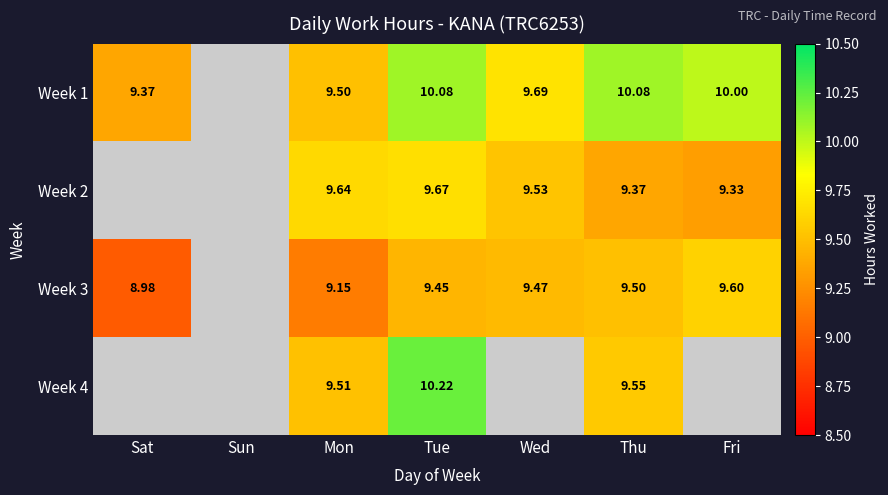

Which has a higher value, Fri or Thu?

Thu